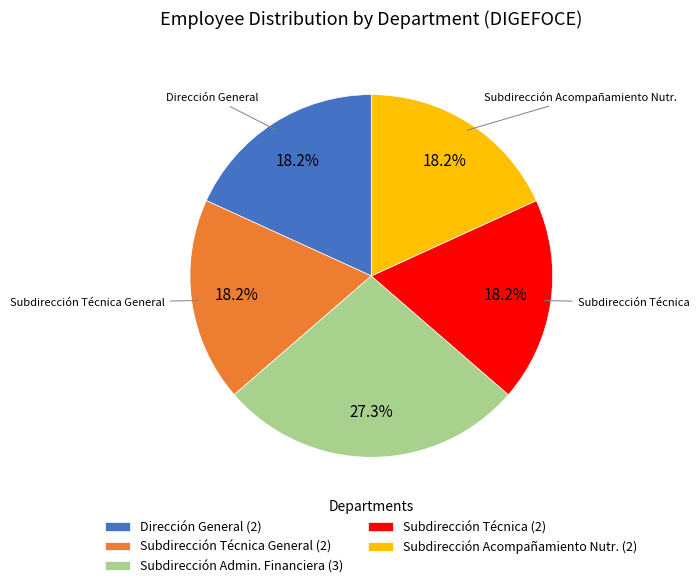

Does Subdirección Admin. Financiera (3) represent more than half of the total?

No